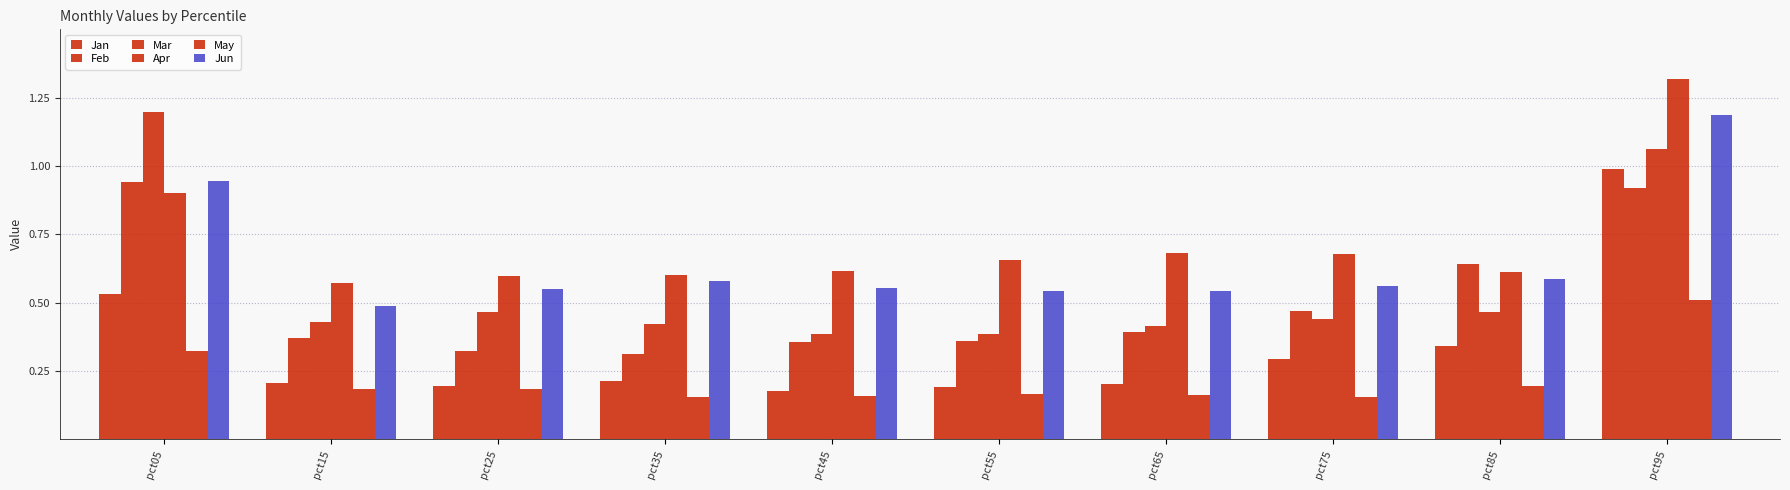

Between pct25 and pct75, which series saw the biggest shift?

Feb